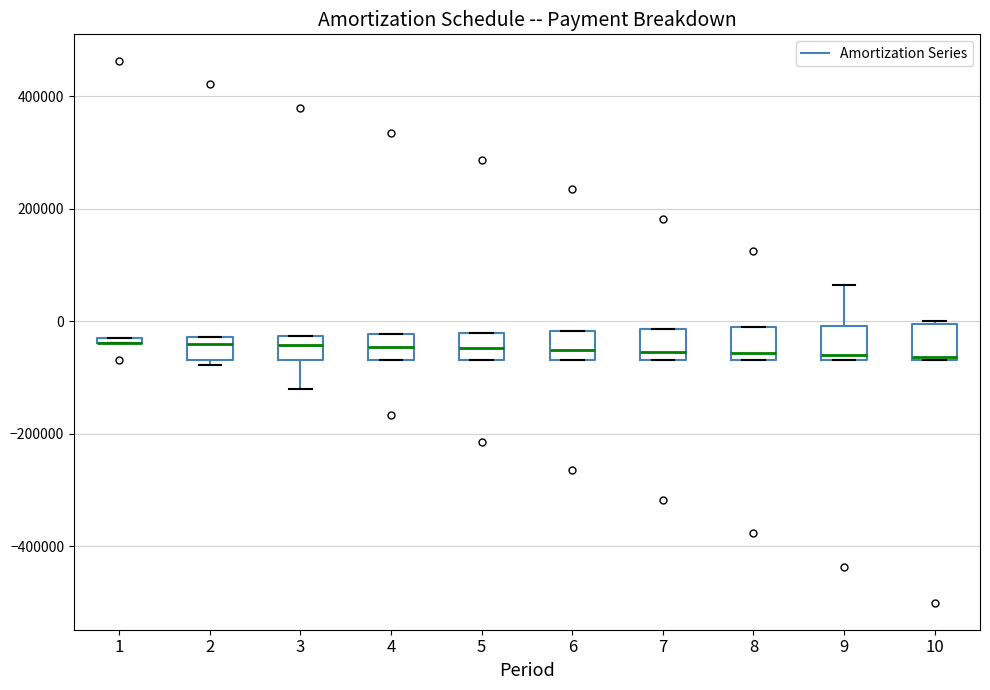

Where is the upper edge of the box at x = 2 on the y-axis? The values are not printed on the chart, so give them approximately, as read against the axis.

-20000